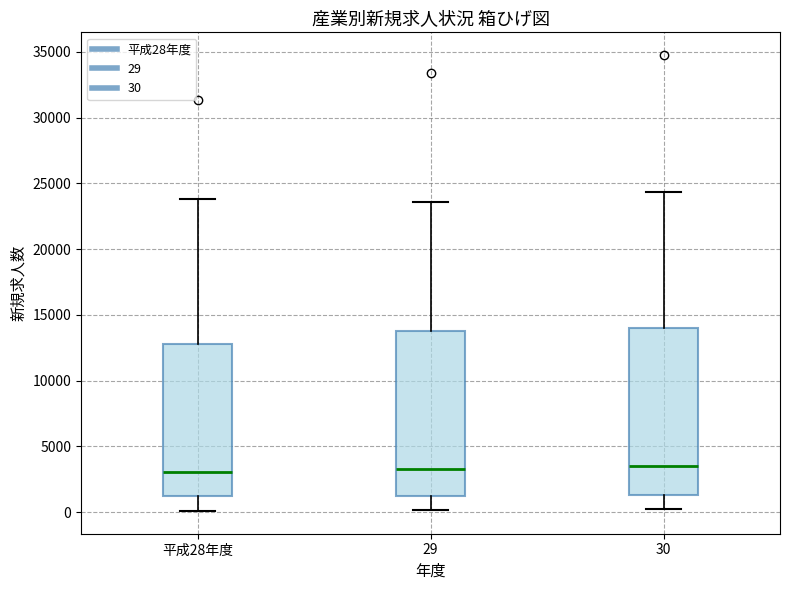

Reading left to right, read every box against the y-axis: the position of its median line, the range the box covers, and the ends of its whiskers. The values are not printed on the chart, so give them approximately, as read against the axis.

平成28年度: median 3000, box 1000 to 13000, whiskers 0 to 24000
29: median 3500, box 1000 to 14000, whiskers 0 to 23500
30: median 3500, box 1500 to 14000, whiskers 0 to 24500